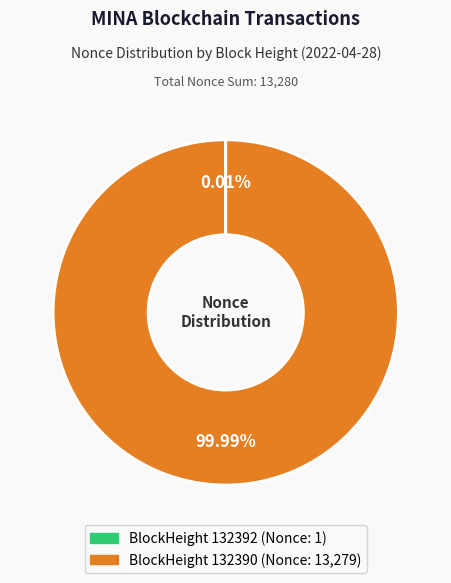

Does any single category account for the majority?

Yes